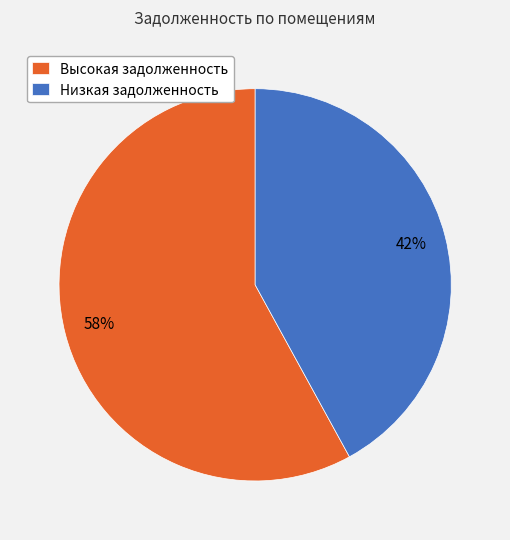

The Высокая задолженность slice represents 58% of the pie. True or false?

True